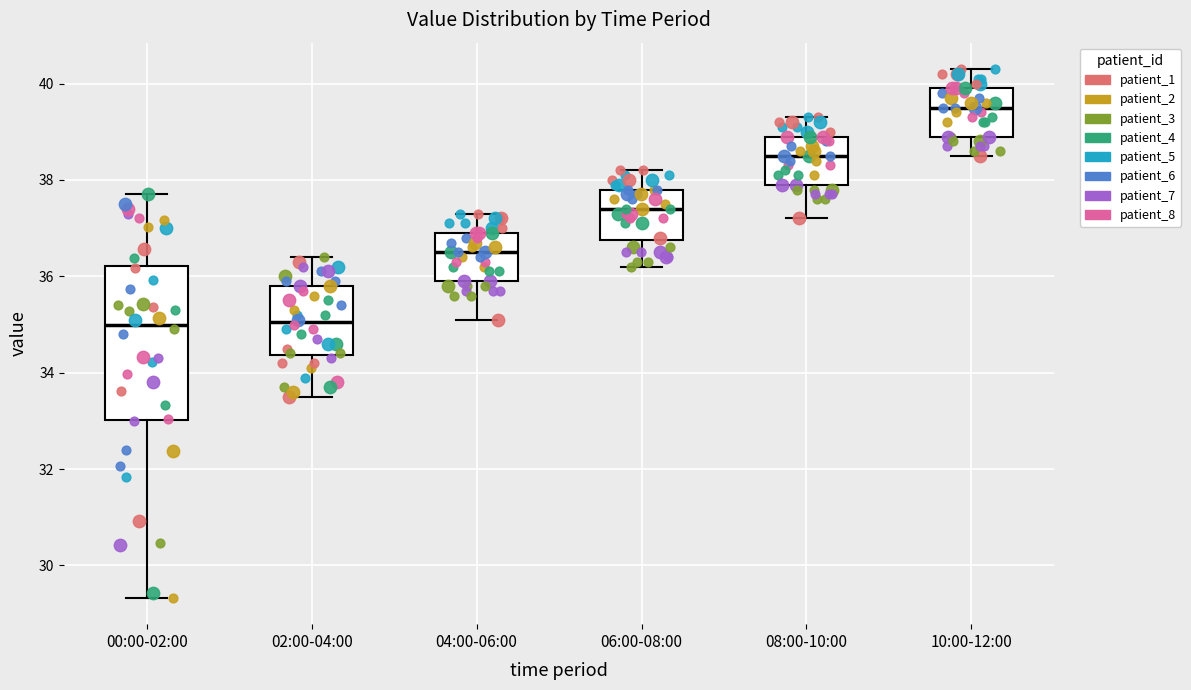

Reading left to right, read every box against the y-axis: the position of its median line, the range the box covers, and the ends of its whiskers. The values are not printed on the chart, so give them approximately, as read against the axis.

00:00-02:00: median 35.0, box 33.0 to 36.2, whiskers 29.4 to 37.8
02:00-04:00: median 35.0, box 34.4 to 35.8, whiskers 33.6 to 36.4
04:00-06:00: median 36.6, box 36.0 to 37.0, whiskers 35.2 to 37.4
06:00-08:00: median 37.4, box 36.8 to 37.8, whiskers 36.2 to 38.2
08:00-10:00: median 38.6, box 38.0 to 39.0, whiskers 37.2 to 39.4
10:00-12:00: median 39.6, box 39.0 to 40.0, whiskers 38.6 to 40.4